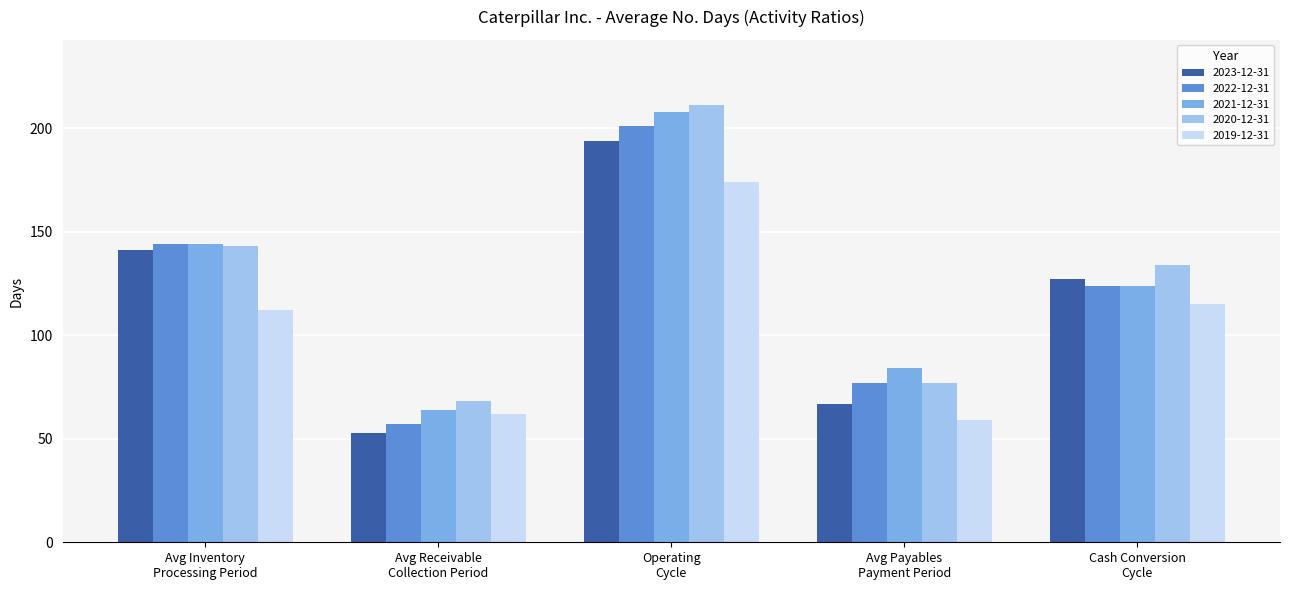

The value of 2022-12-31 at Operating
Cycle is 201. True or false?

True